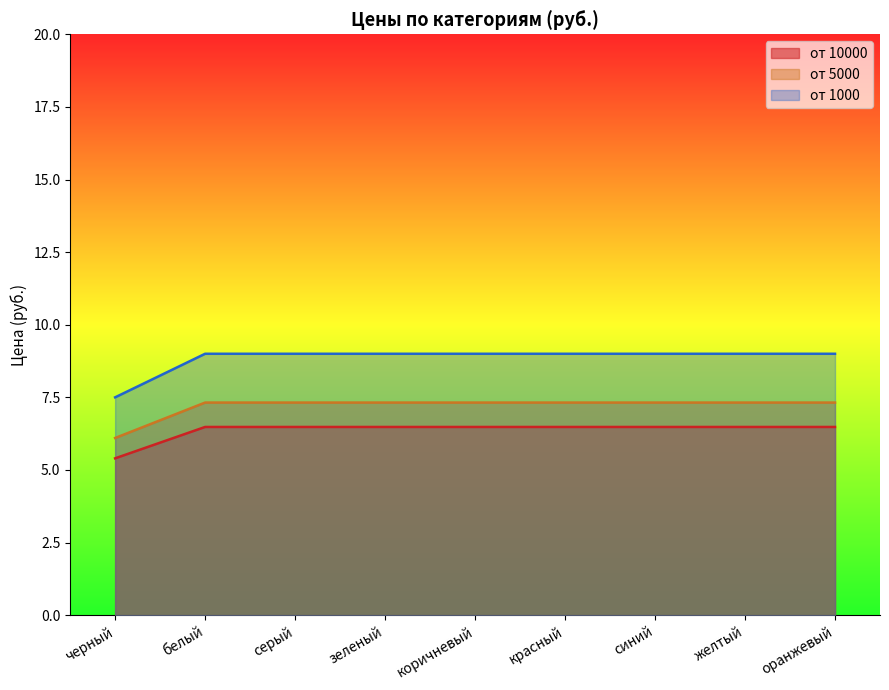

Reading left to right, transcribe all the data shown in this chart.

от 10000: черный=5.4	белый=6.5	серый=6.5	зеленый=6.5	коричневый=6.5	красный=6.5	синий=6.5	желтый=6.5	оранжевый=6.5
от 5000: черный=6.1	белый=7.3	серый=7.3	зеленый=7.3	коричневый=7.3	красный=7.3	синий=7.3	желтый=7.3	оранжевый=7.3
от 1000: черный=7.5	белый=9.0	серый=9.0	зеленый=9.0	коричневый=9.0	красный=9.0	синий=9.0	желтый=9.0	оранжевый=9.0